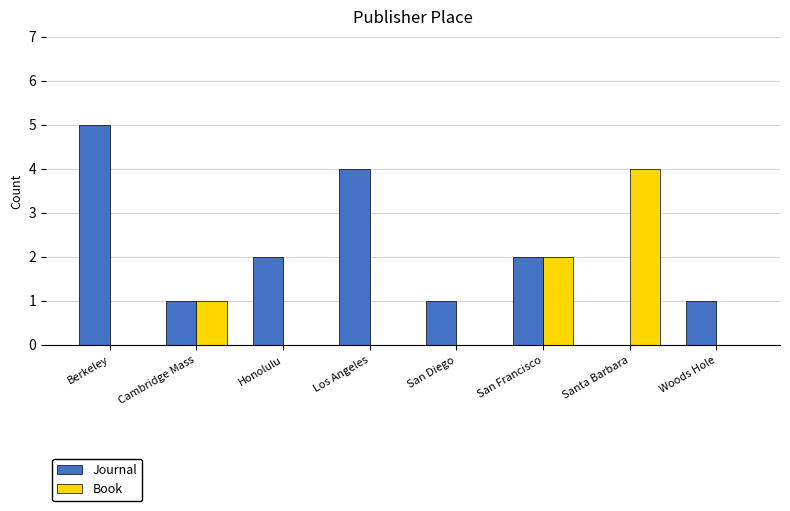

Reading left to right, transcribe all the data shown in this chart.

Journal: Berkeley=5	Cambridge Mass=1	Honolulu=2	Los Angeles=4	San Diego=1	San Francisco=2	Santa Barbara=0	Woods Hole=1
Book: Berkeley=0	Cambridge Mass=1	Honolulu=0	Los Angeles=0	San Diego=0	San Francisco=2	Santa Barbara=4	Woods Hole=0